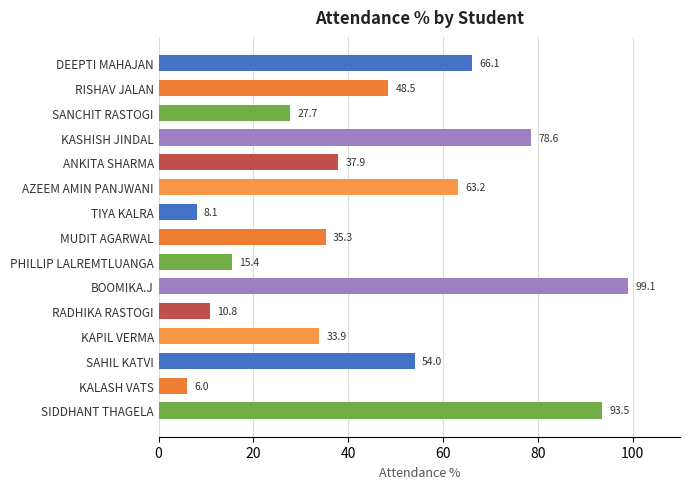

What is the average value?

45.2